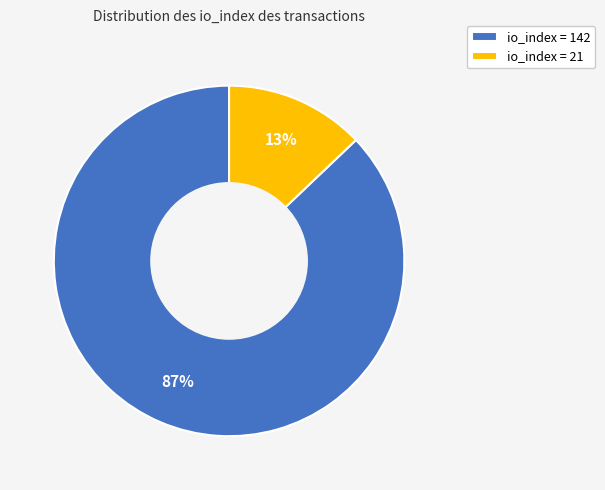

Do io_index = 21 and io_index = 142 together represent more than half of the pie?

Yes